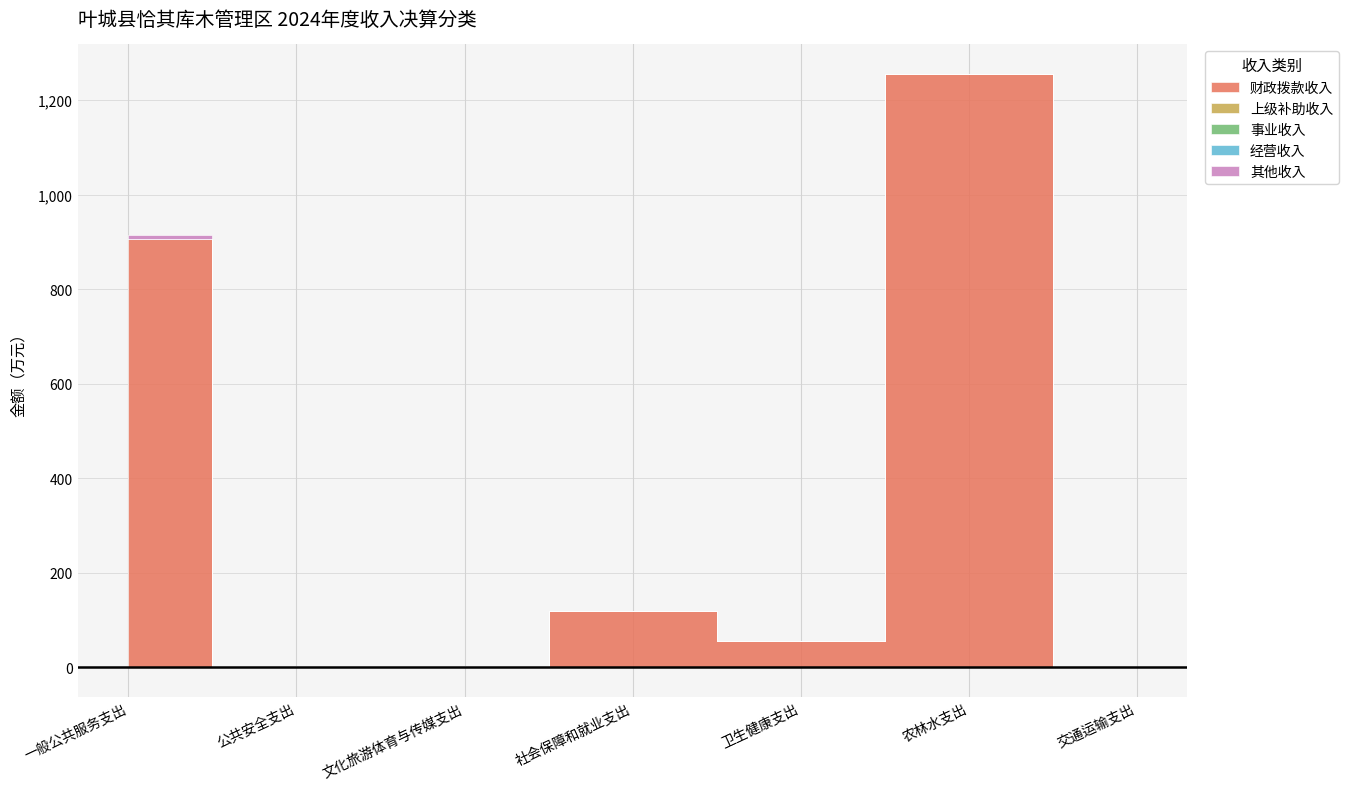

What is the label of the 7th point from the left?

交通运输支出